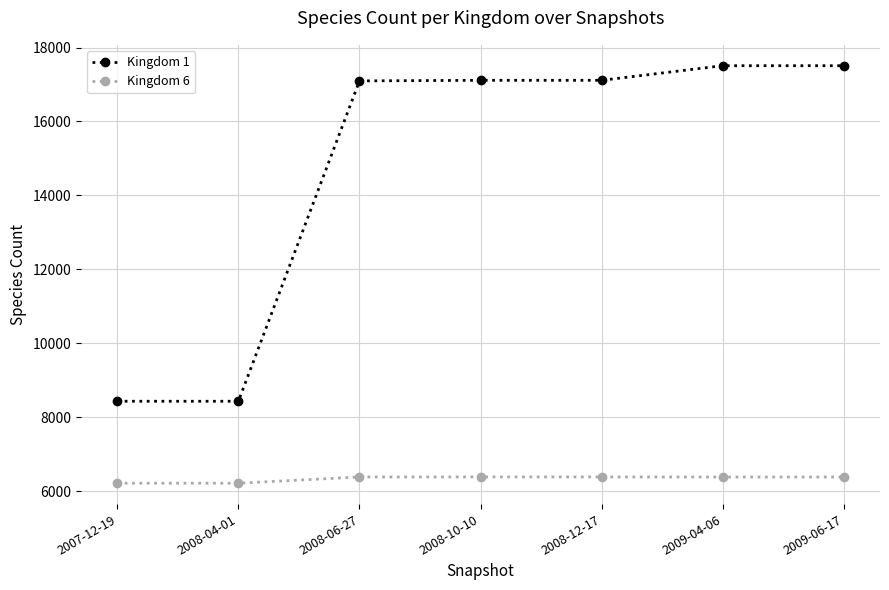

True or false: Kingdom 1 has more than 2 points higher than both neighbors.

False